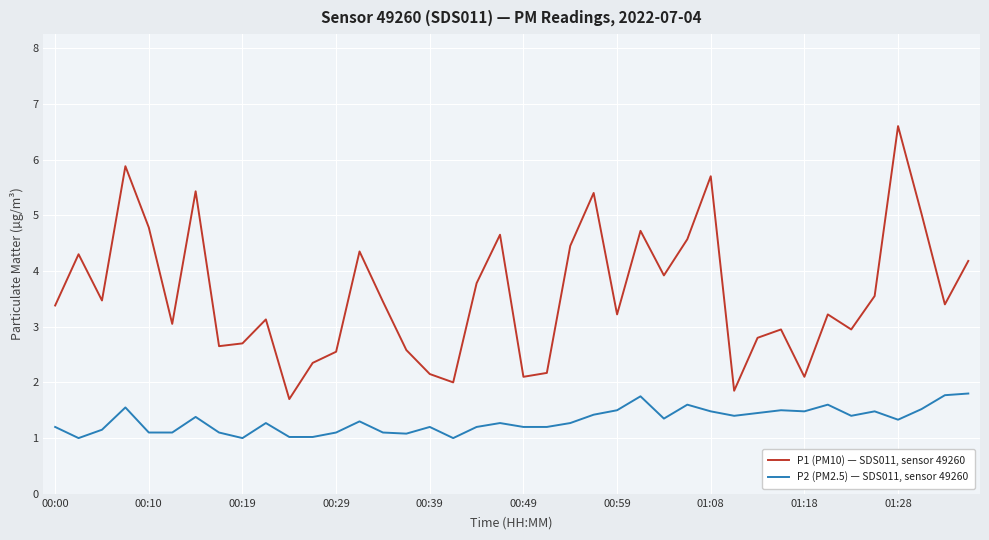

True or false: P2 (PM2.5) — SDS011, sensor 49260 and P1 (PM10) — SDS011, sensor 49260 intersect in this chart.

False